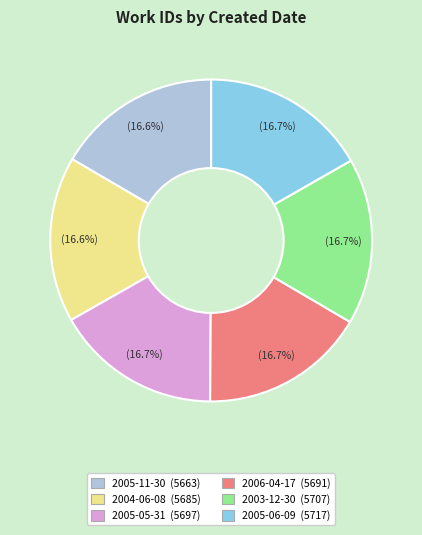

Count the number of slices in the pie.

6